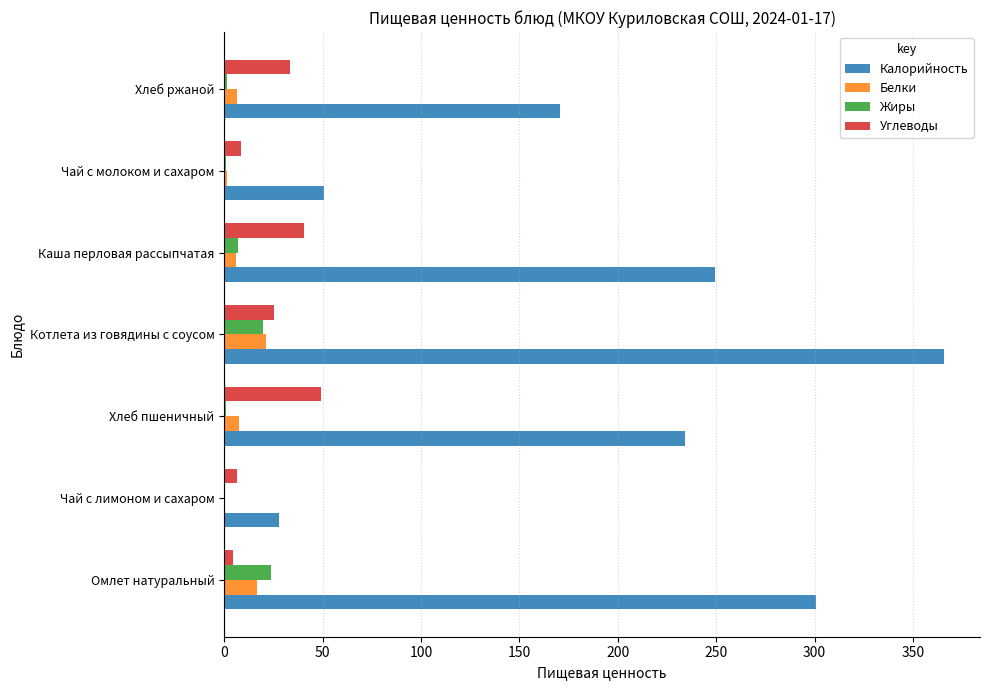

Which category has the highest value in the Белки series?

Котлета из говядины с соусом